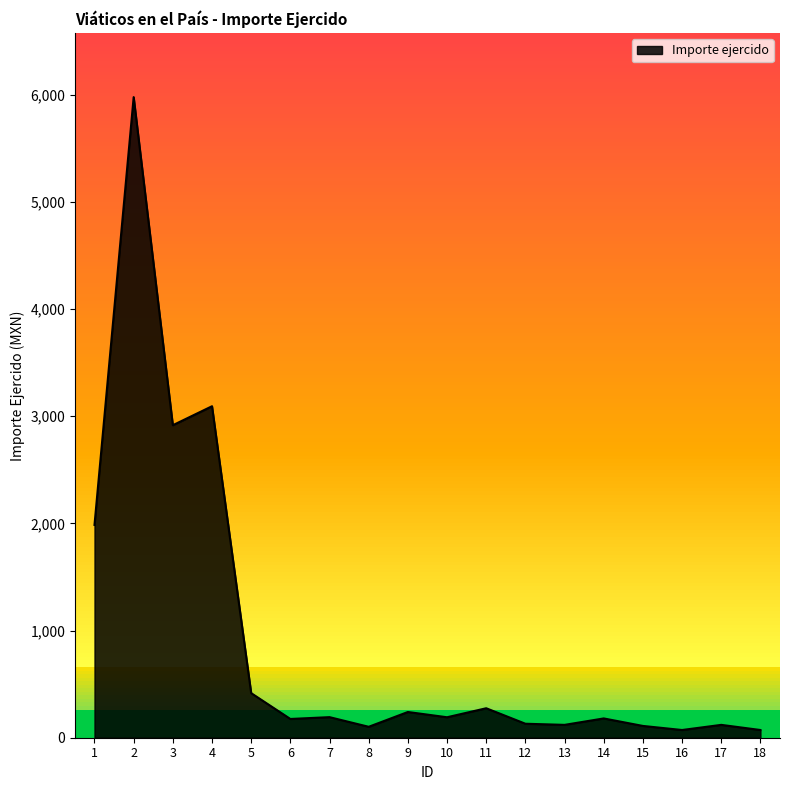

List the labels in order of value, largest first.

2, 4, 3, 1, 5, 11, 9, 7, 10, 14, 6, 12, 13, 17, 15, 8, 16, 18